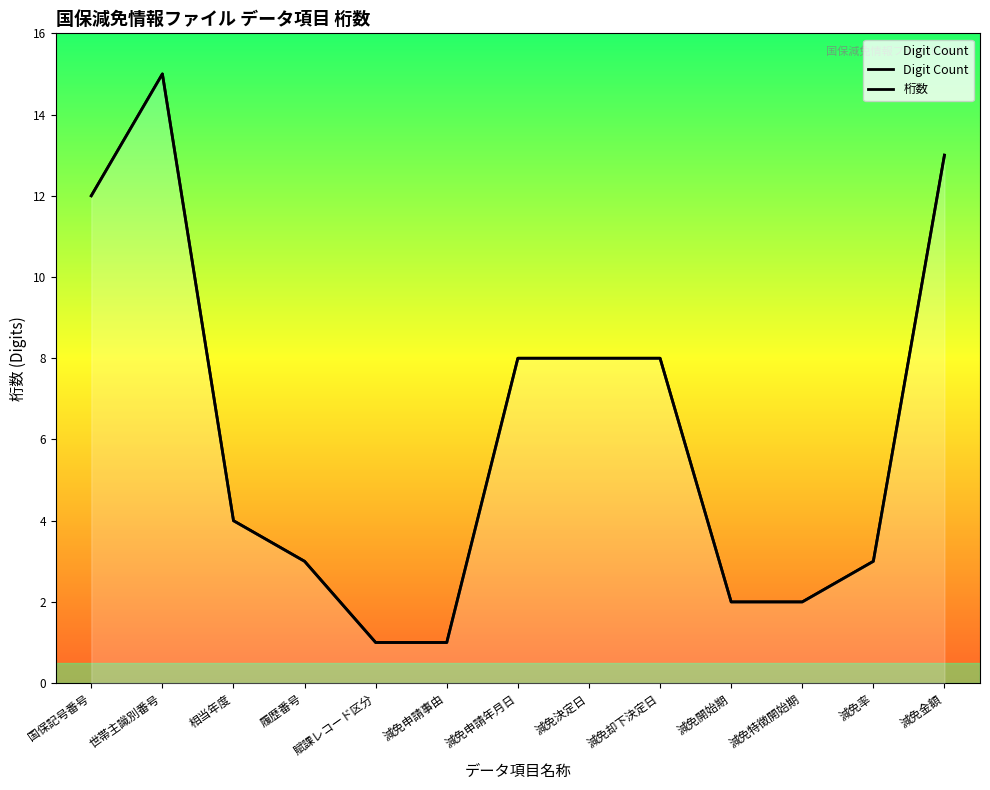

What is the value of the 桁数 point at the 4th from the left?

3